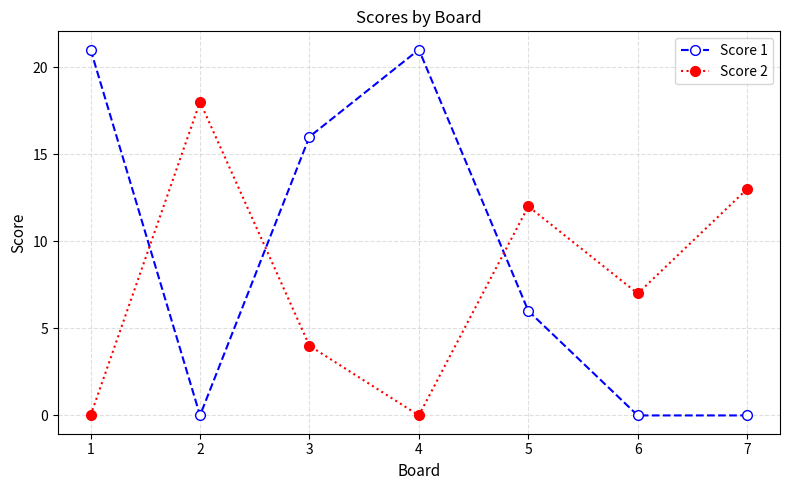

How many Score 1 values are between 0 and 21?

7